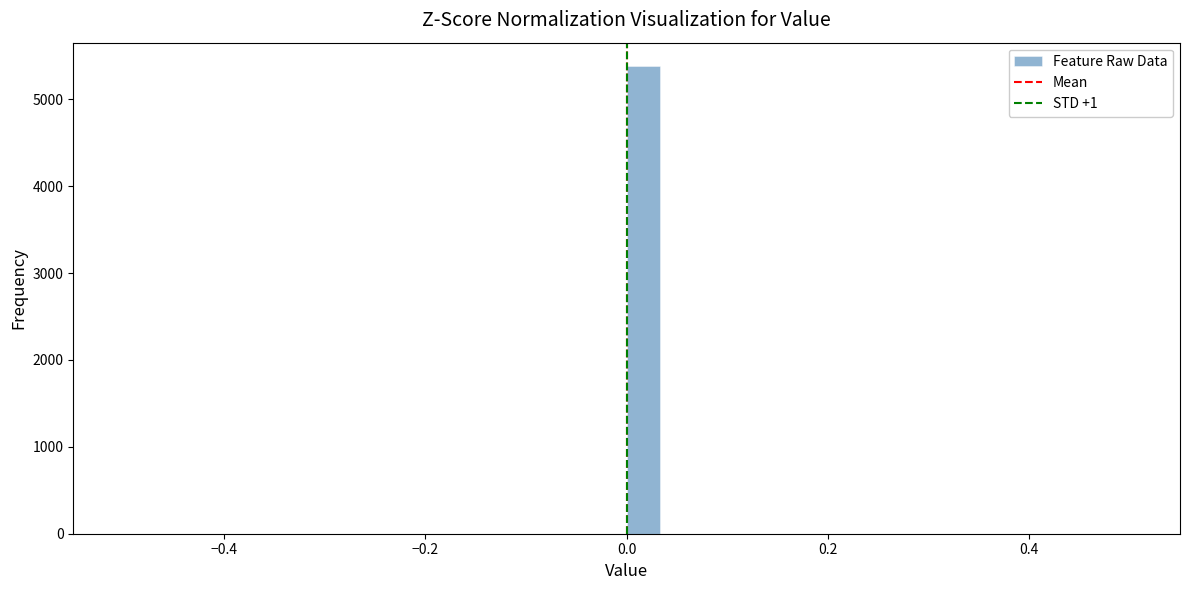

Read against the x-axis, roughly where is the centre of the tallest bar?

0.02